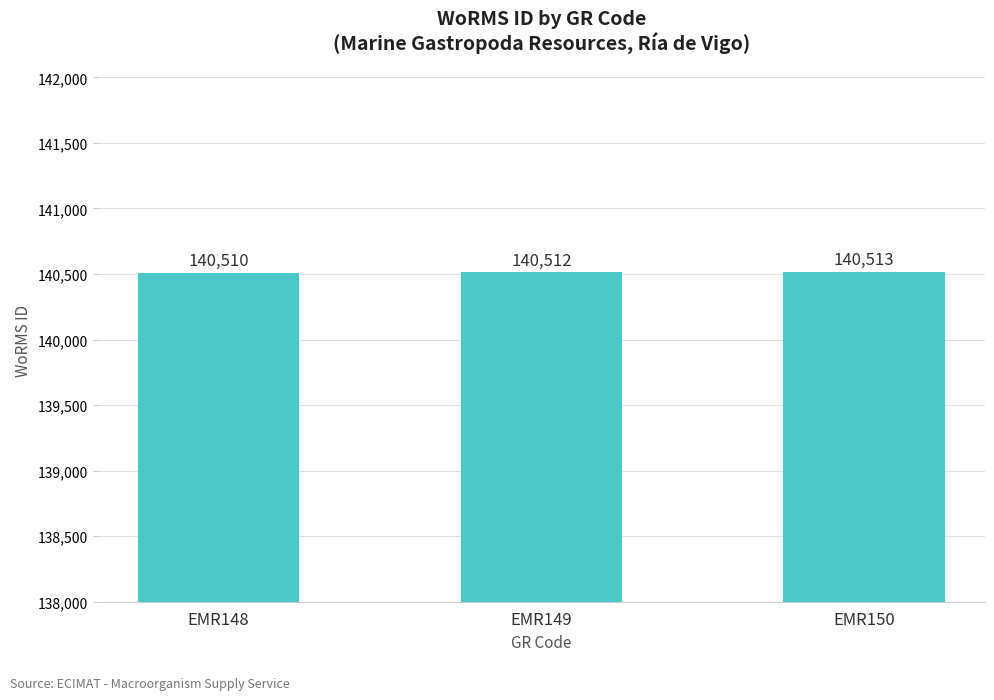

How many data points are less than 140512?

1